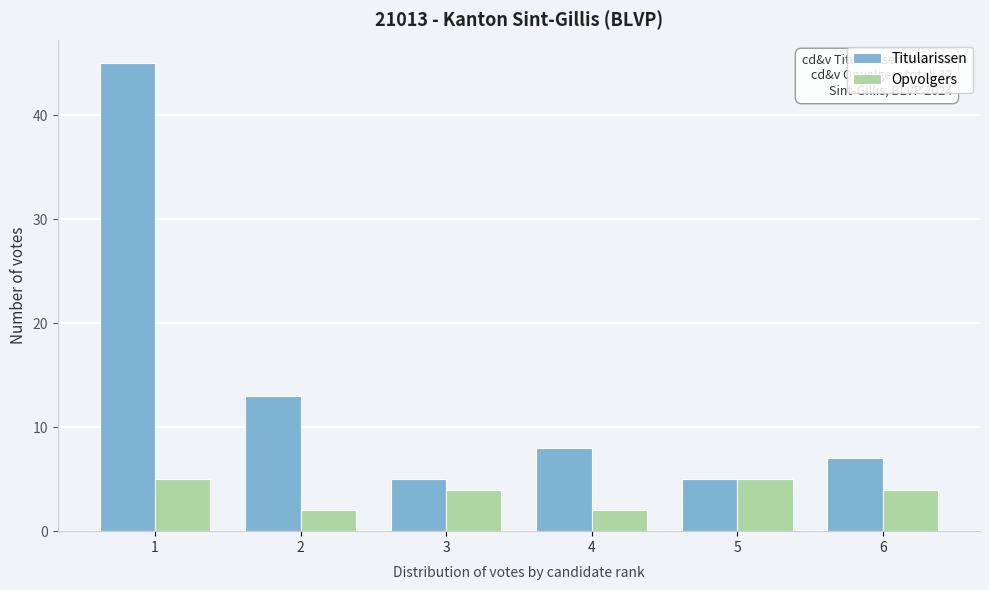

Reading left to right, extract all data points from this chart.

Titularissen: 45	13	5	8	5	7
Opvolgers: 5	2	4	2	5	4